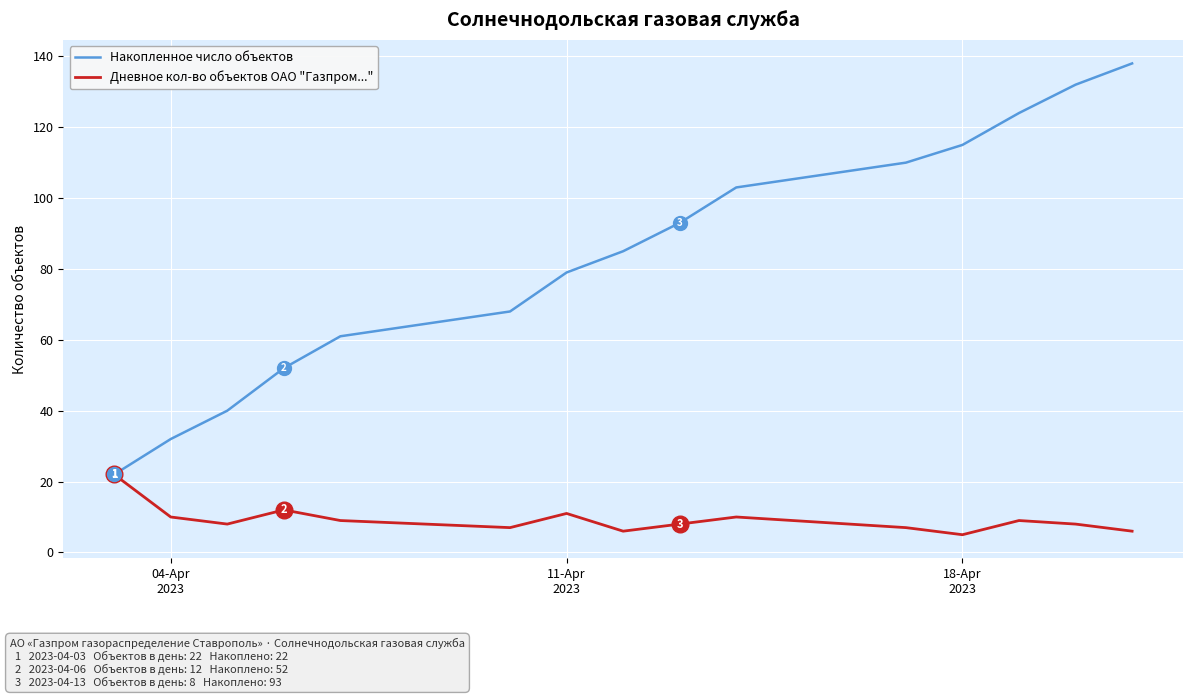

Reading right to left, what are all the values shown in this chart?

Накопленное число объектов: 138	132	124	115	110	103	93	85	79	68	61	52	40	32	22
Дневное кол-во объектов ОАО "Газпром...": 6	8	9	5	7	10	8	6	11	7	9	12	8	10	22